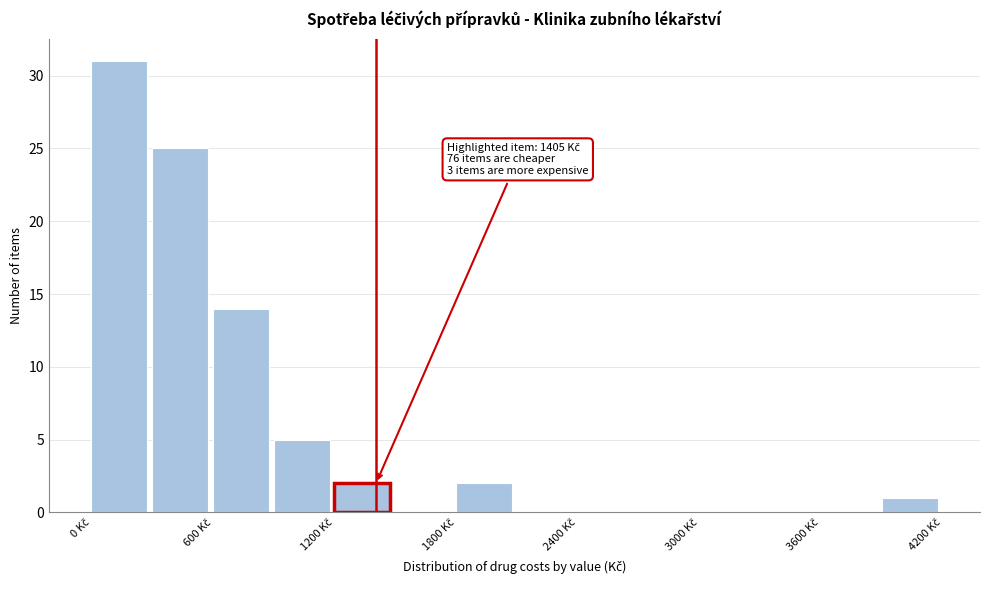

Around what value on the x-axis is the tallest bar? Give the approximate position of its centre, as read against the axis.

100